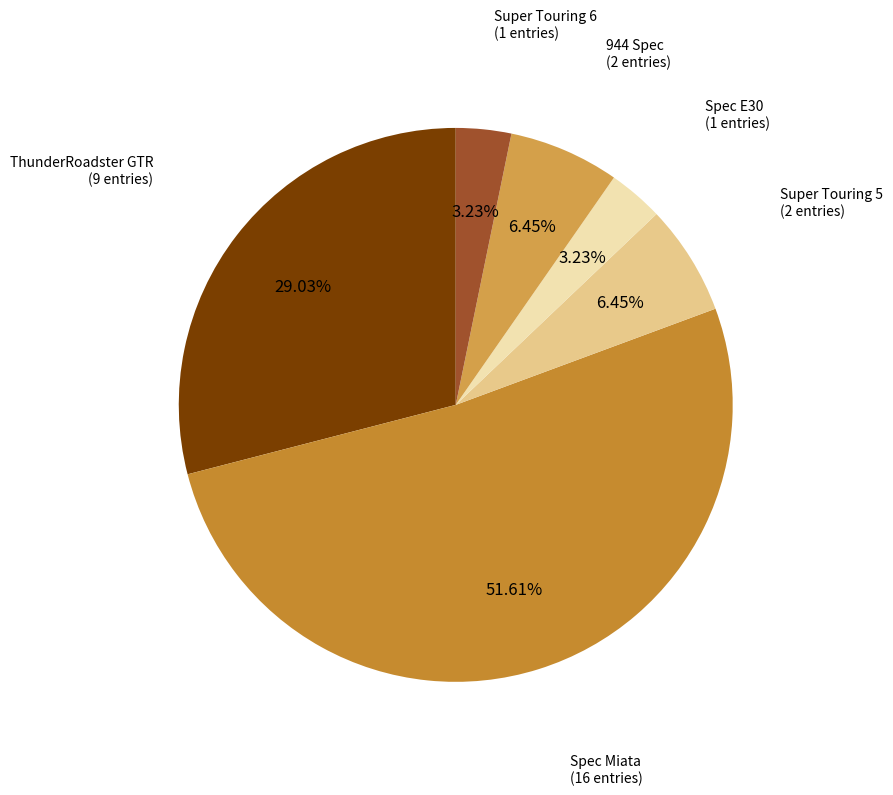

Which category has the biggest portion of the pie?

Spec Miata